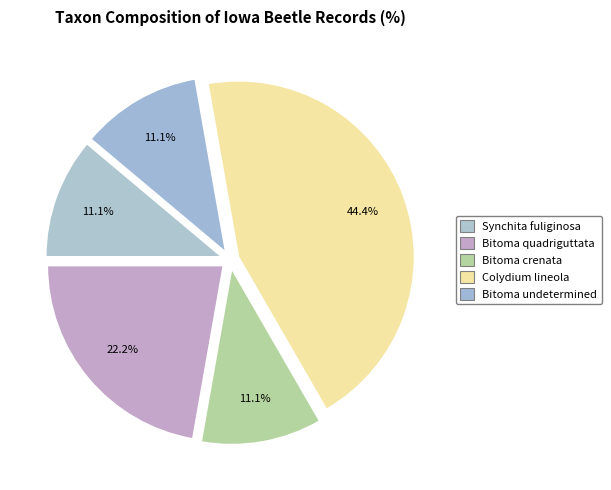

Approximately how many times larger is the value at Colydium lineola compared to Bitoma quadriguttata?

2.0